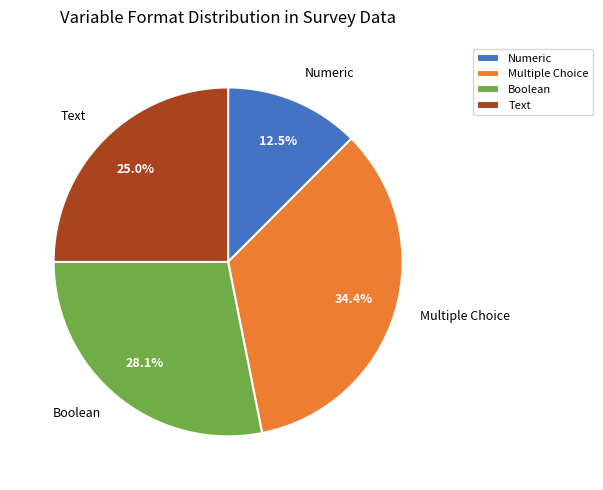

Rank the categories by value from highest to lowest.

Multiple Choice, Boolean, Text, Numeric